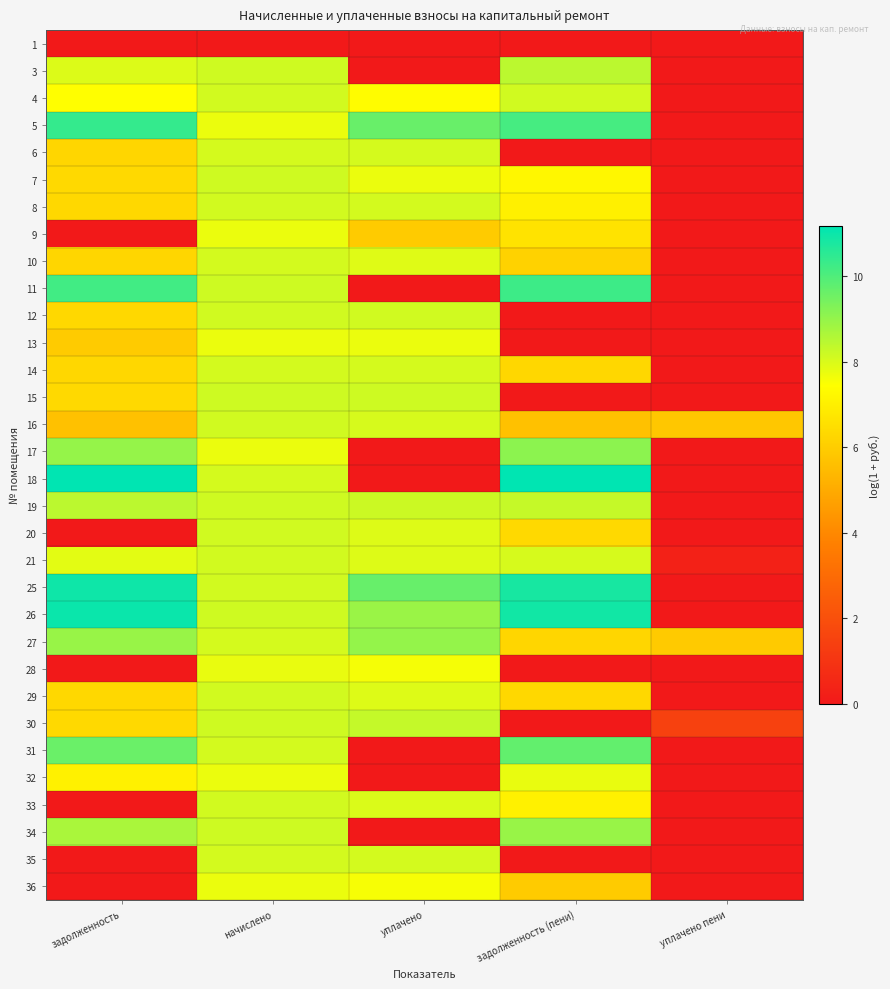

Reading left to right, list all the values displayed in this chart.

1: задолженность=0.0	начислено=0.0	уплачено=0.0	задолженность (пени)=0.0	уплачено пени=0.0
3: задолженность=7.9	начислено=8.1	уплачено=0.0	задолженность (пени)=8.4	уплачено пени=0.0
4: задолженность=7.4	начислено=8.1	уплачено=7.4	задолженность (пени)=8.1	уплачено пени=0.0
5: задолженность=10.4	начислено=7.7	уплачено=9.6	задолженность (пени)=10.1	уплачено пени=0.0
6: задолженность=6.3	начислено=8.1	уплачено=8.1	задолженность (пени)=0.0	уплачено пени=0.0
7: задолженность=6.4	начислено=8.1	уплачено=7.7	задолженность (пени)=7.2	уплачено пени=0.0
8: задолженность=6.3	начислено=8.1	уплачено=8.1	задолженность (пени)=7.0	уплачено пени=0.0
9: задолженность=0.0	начислено=7.7	уплачено=6.0	задолженность (пени)=6.6	уплачено пени=0.0
10: задолженность=6.3	начислено=8.1	уплачено=7.9	задолженность (пени)=6.1	уплачено пени=0.0
11: задолженность=10.2	начислено=8.2	уплачено=0.0	задолженность (пени)=10.3	уплачено пени=0.0
12: задолженность=6.3	начислено=8.1	уплачено=8.1	задолженность (пени)=0.0	уплачено пени=0.0
13: задолженность=5.9	начислено=7.7	уплачено=7.7	задолженность (пени)=0.0	уплачено пени=0.0
14: задолженность=6.3	начислено=8.1	уплачено=8.1	задолженность (пени)=6.3	уплачено пени=0.0
15: задолженность=6.4	начислено=8.2	уплачено=8.2	задолженность (пени)=0.0	уплачено пени=0.0
16: задолженность=5.6	начислено=8.1	уплачено=8.0	задолженность (пени)=5.6	уплачено пени=5.8
17: задолженность=9.0	начислено=7.7	уплачено=0.0	задолженность (пени)=9.1	уплачено пени=0.0
18: задолженность=11.1	начислено=8.1	уплачено=0.0	задолженность (пени)=11.2	уплачено пени=0.0
19: задолженность=8.4	начислено=8.1	уплачено=8.2	задолженность (пени)=8.3	уплачено пени=0.0
20: задолженность=0.0	начислено=8.1	уплачено=7.9	задолженность (пени)=6.3	уплачено пени=0.0
21: задолженность=7.8	начислено=8.1	уплачено=7.9	задолженность (пени)=8.0	уплачено пени=0.3
25: задолженность=10.9	начислено=8.1	уплачено=9.6	задолженность (пени)=10.8	уплачено пени=0.0
26: задолженность=11.0	начислено=8.1	уплачено=8.9	задолженность (пени)=10.9	уплачено пени=0.0
27: задолженность=8.9	начислено=8.1	уплачено=9.0	задолженность (пени)=6.3	уплачено пени=5.9
28: задолженность=0.0	начислено=7.7	уплачено=7.6	задолженность (пени)=0.0	уплачено пени=0.0
29: задолженность=6.3	начислено=8.1	уплачено=7.9	задолженность (пени)=6.3	уплачено пени=0.0
30: задолженность=6.4	начислено=8.2	уплачено=8.3	задолженность (пени)=0.0	уплачено пени=1.4
31: задолженность=9.6	начислено=8.1	уплачено=0.0	задолженность (пени)=9.7	уплачено пени=0.0
32: задолженность=7.0	начислено=7.7	уплачено=0.0	задолженность (пени)=7.7	уплачено пени=0.0
33: задолженность=0.0	начислено=8.1	уплачено=8.0	задолженность (пени)=7.0	уплачено пени=0.0
34: задолженность=8.7	начислено=8.2	уплачено=0.0	задолженность (пени)=8.9	уплачено пени=0.0
35: задолженность=0.0	начислено=8.1	уплачено=8.1	задолженность (пени)=0.0	уплачено пени=0.0
36: задолженность=0.0	начислено=7.7	уплачено=7.5	задолженность (пени)=5.9	уплачено пени=0.0